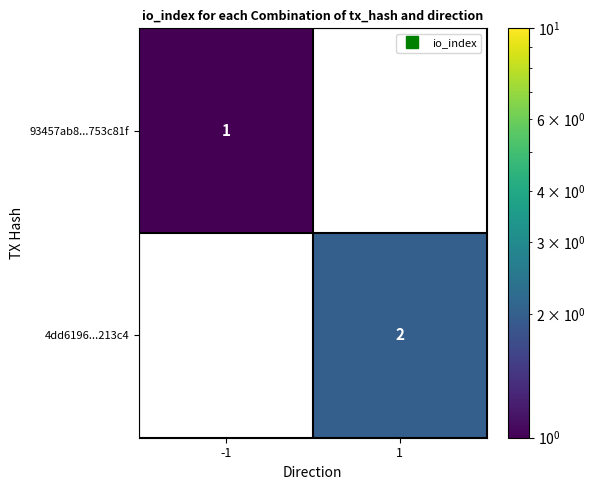

At how many categories does at least one series exceed 1?

1